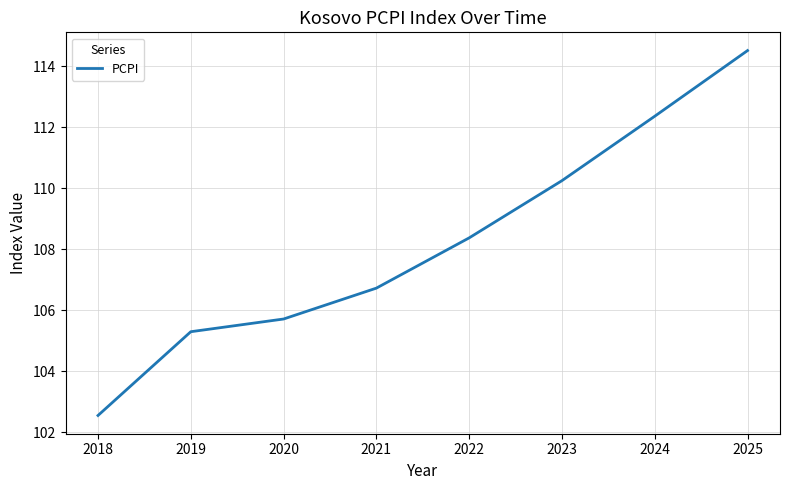

What is the maximum value shown in the chart?

114.5